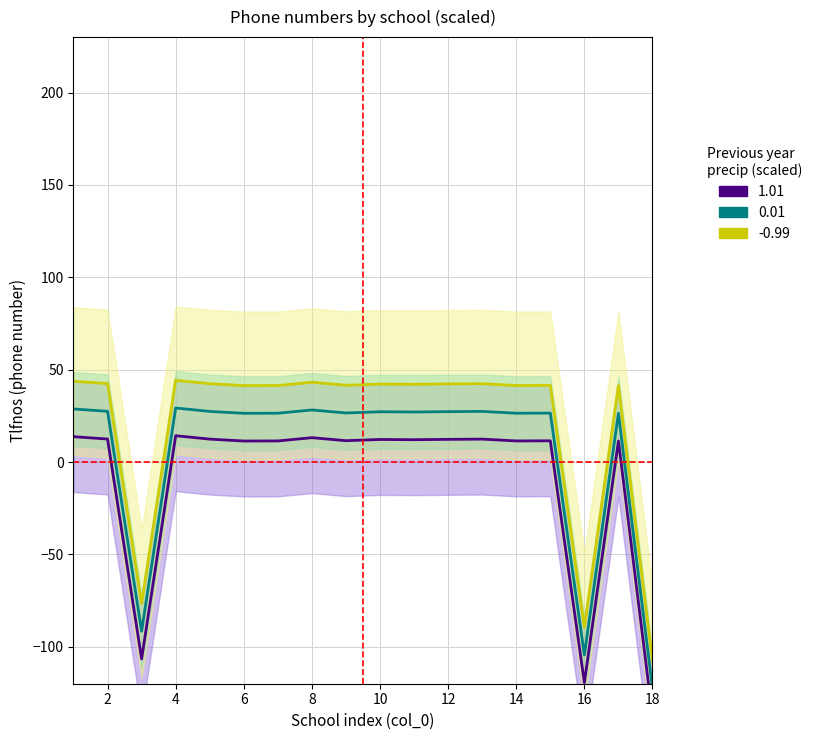

What is the sum of the -0.99 values at 5 and 11?

84.5